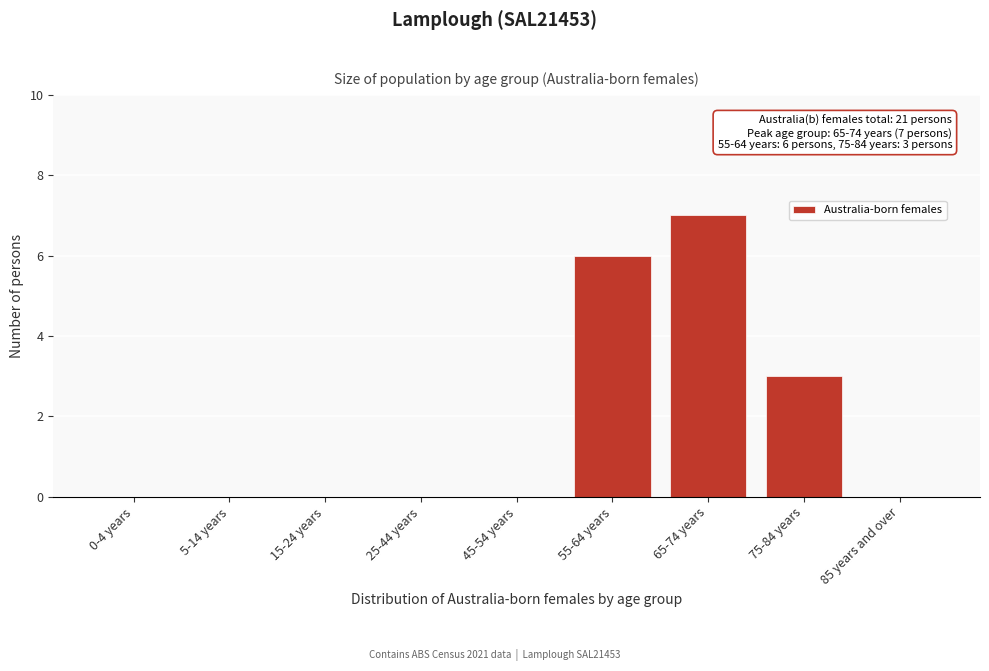

Reading left to right, extract all data points from this chart.

0-4 years=0	5-14 years=0	15-24 years=0	25-44 years=0	45-54 years=0	55-64 years=6	65-74 years=7	75-84 years=3	85 years and over=0